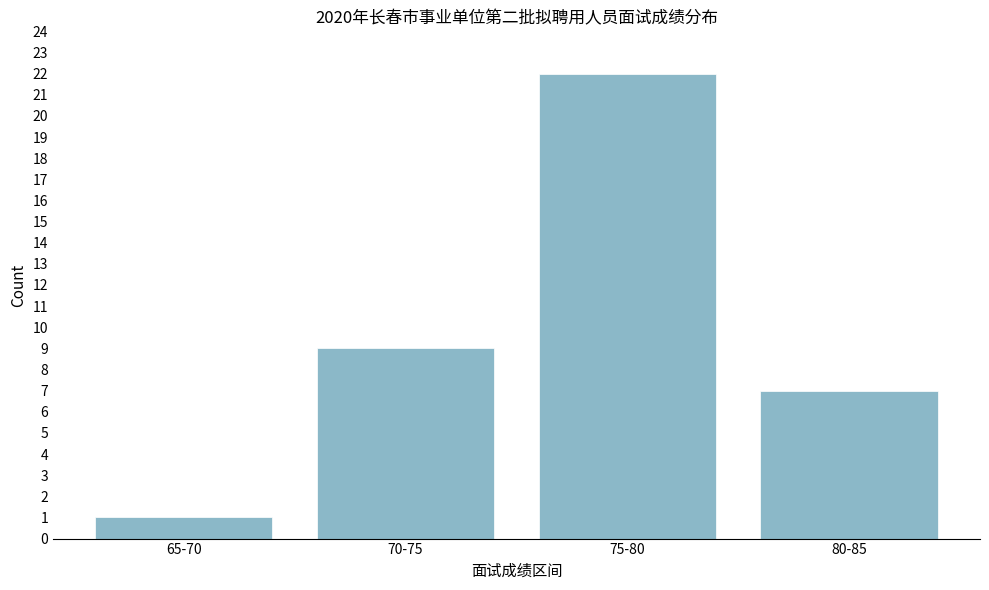

Reading left to right, transcribe all the data shown in this chart.

65-70=1	70-75=9	75-80=22	80-85=7